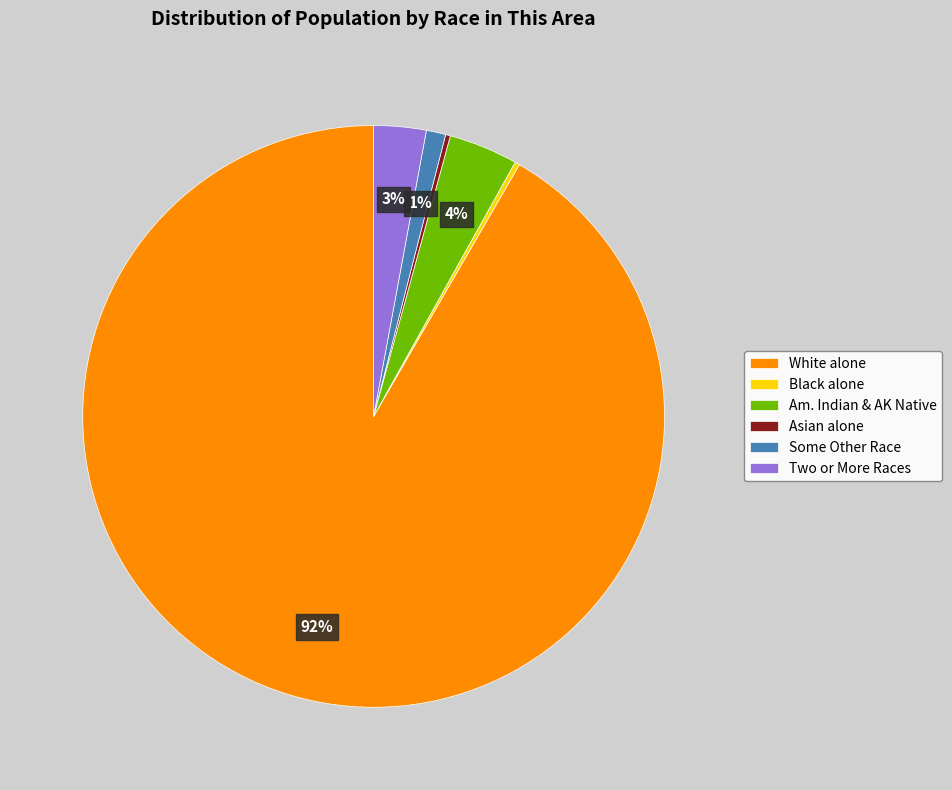

Which slice is the largest?

White alone